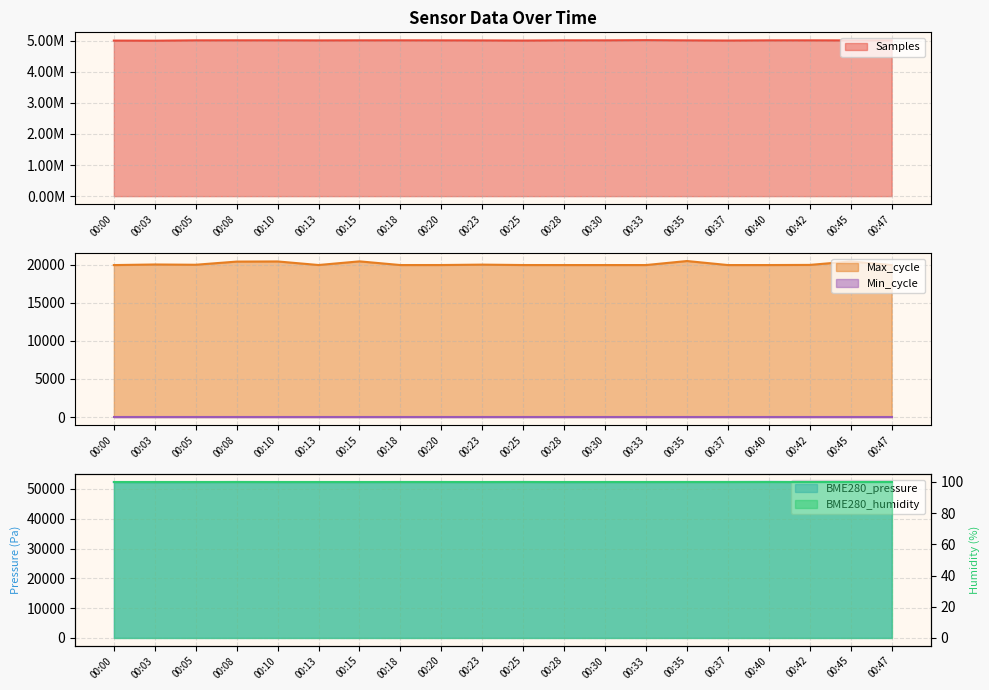

What is the lowest value of the Max_cycle series?

19926